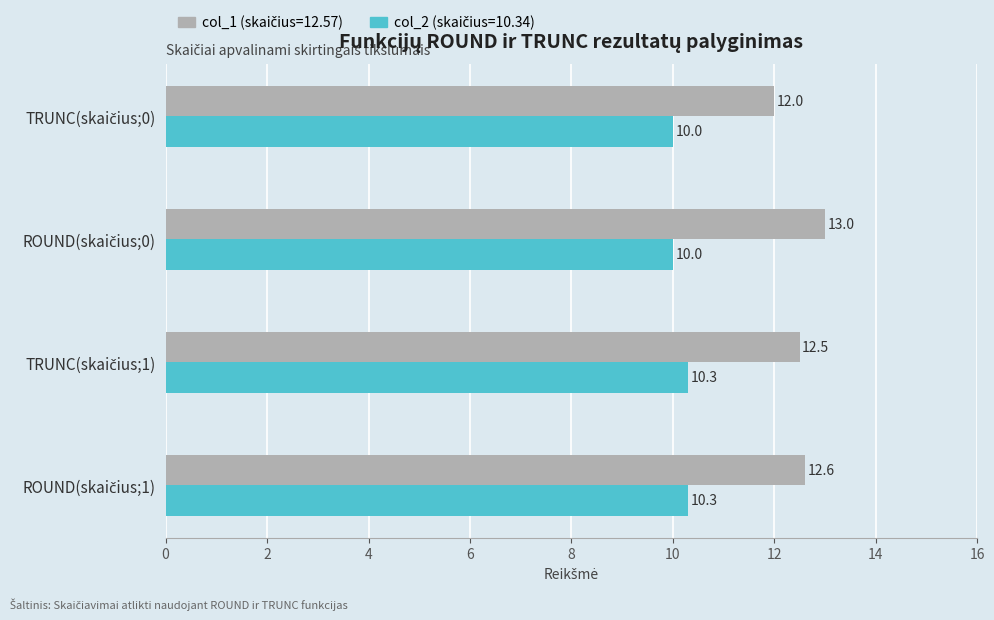

What is the smallest value displayed?

10.0